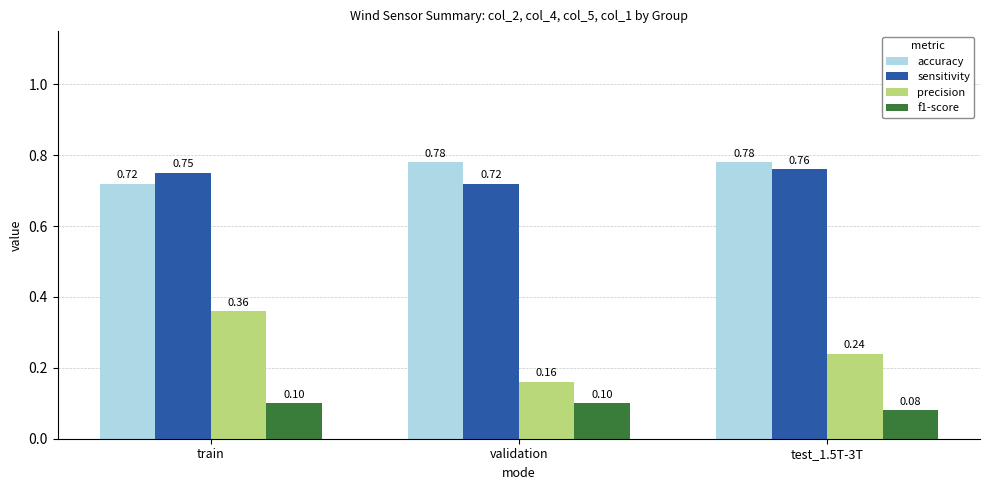

List the series in order of their peak value, highest first.

accuracy, sensitivity, precision, f1-score